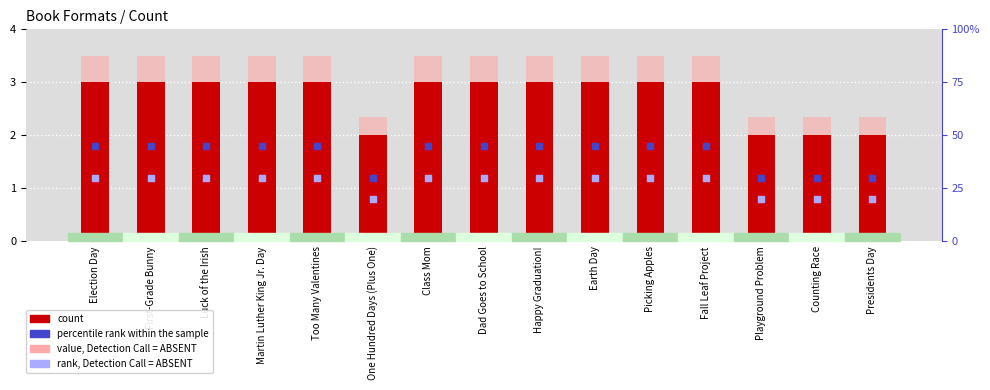

Is the value of value, Detection Call = ABSENT at Earth Day greater than the value of percentile rank within the sample at Counting Race?

No